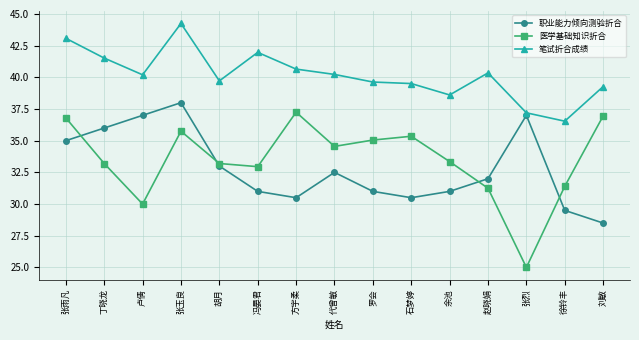

What are all the series names shown in the legend?

职业能力倾向测验折合, 医学基础知识折合, 笔试折合成绩